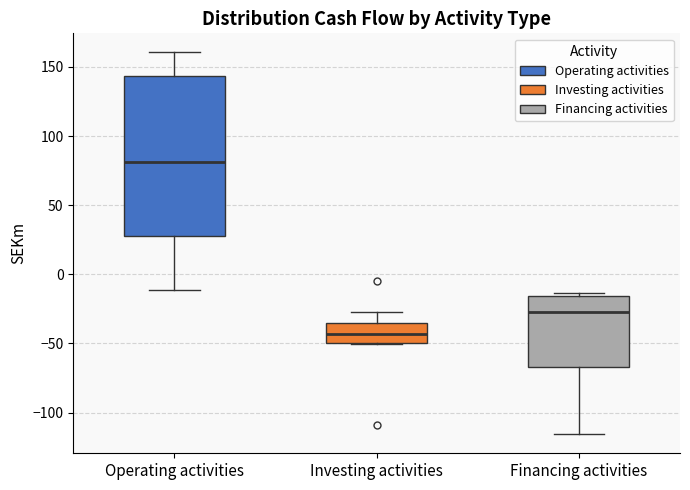

Reading left to right, read every box against the y-axis: the position of its median line, the range the box covers, and the ends of its whiskers. The values are not printed on the chart, so give them approximately, as read against the axis.

Operating activities: median 80, box 30 to 145, whiskers -10 to 160
Investing activities: median -45, box -50 to -35, whiskers -50 to -25
Financing activities: median -25, box -65 to -15, whiskers -115 to -15 (just above the box's upper edge)